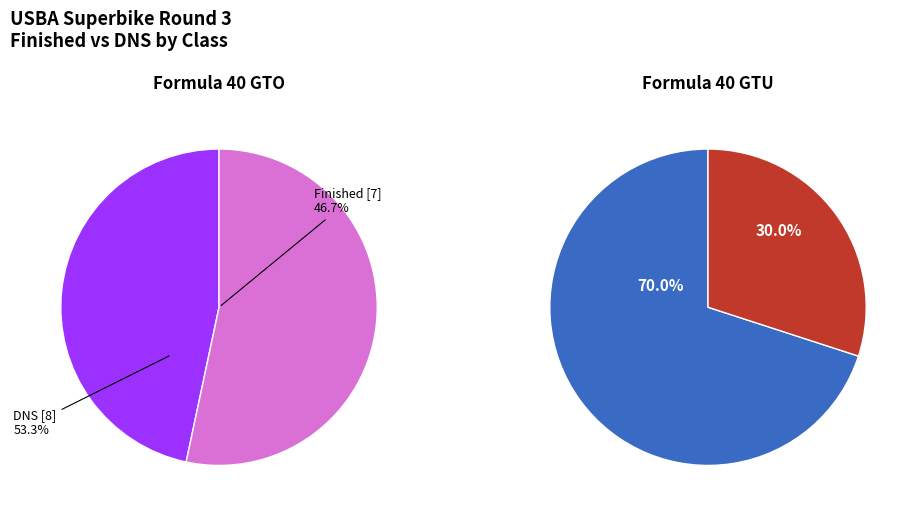

Count the number of slices in the pie.

2